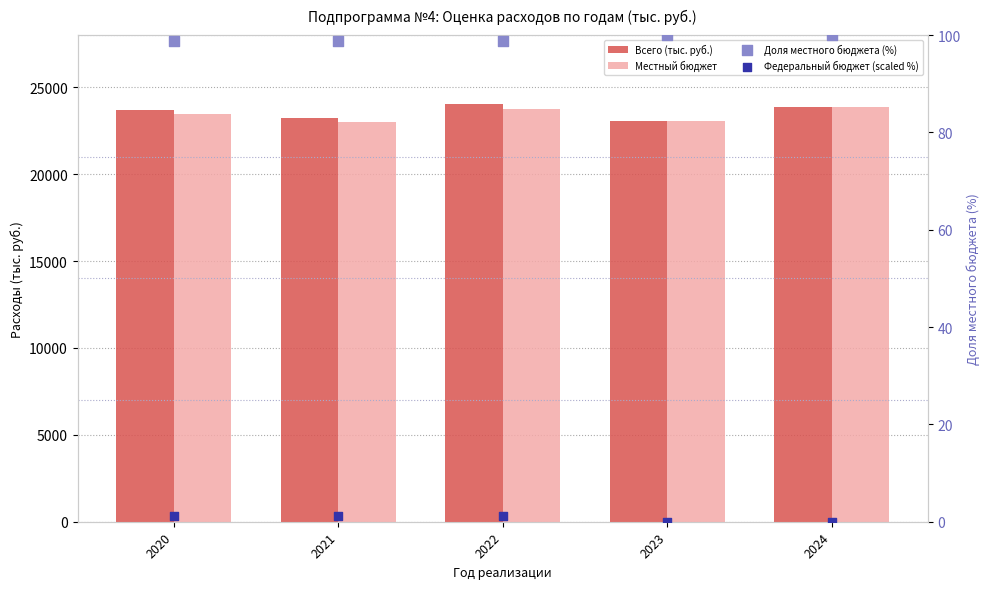

Is the value of Местный бюджет at 2021 greater than the value of Федеральный бюджет (scaled %) at 2023?

Yes